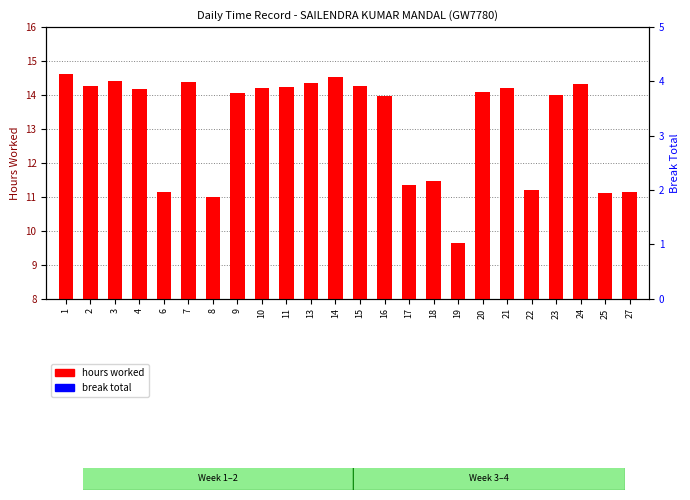

Reading left to right, what are all the values shown in this chart?

hours worked: 14.6	14.3	14.4	14.2	11.1	14.4	11.0	14.1	14.2	14.2	14.4	14.5	14.3	14.0	11.3	11.5	9.6	14.1	14.2	11.2	14.0	14.3	11.1	11.2
break total: 0.0	0.0	0.0	0.0	0.0	0.0	0.0	0.0	0.0	0.0	0.0	0.0	0.0	0.0	0.0	0.0	0.0	0.0	0.0	0.0	0.0	0.0	0.0	0.0